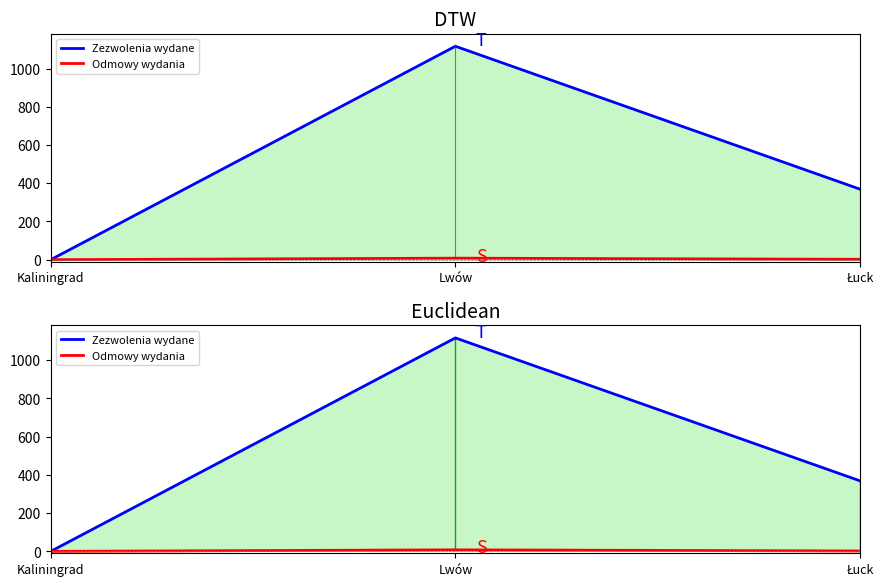

Reading left to right, what are all the values shown in this chart?

Zezwolenia wydane: 0	1117	369
Odmowy wydania: 0	8	2